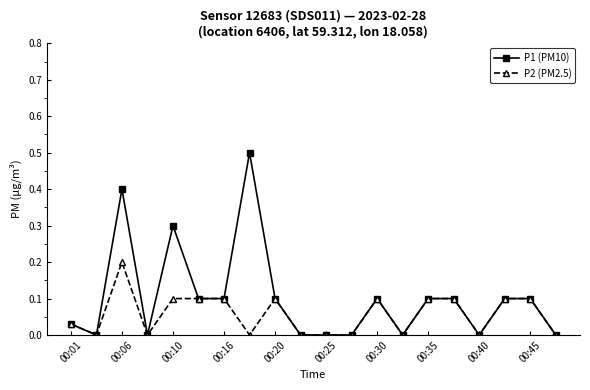

What is the value of the P1 (PM10) point at the 19th from the left?

0.1